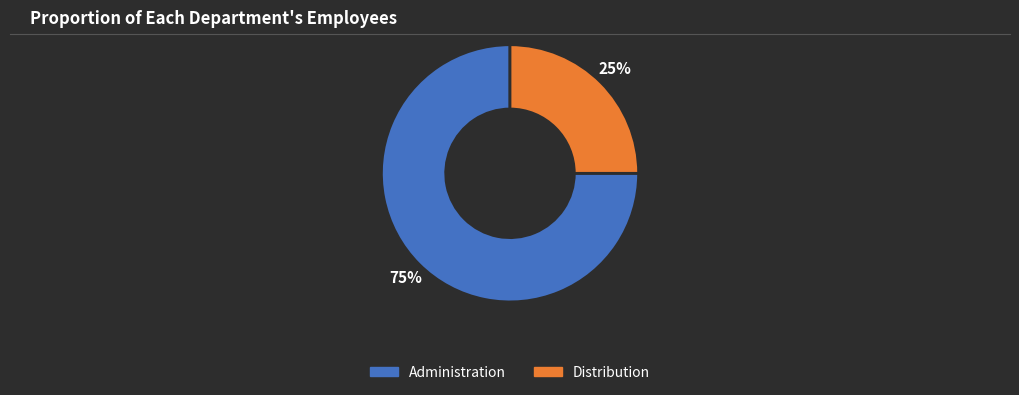

To the nearest percent, what is the average slice percentage?

50%